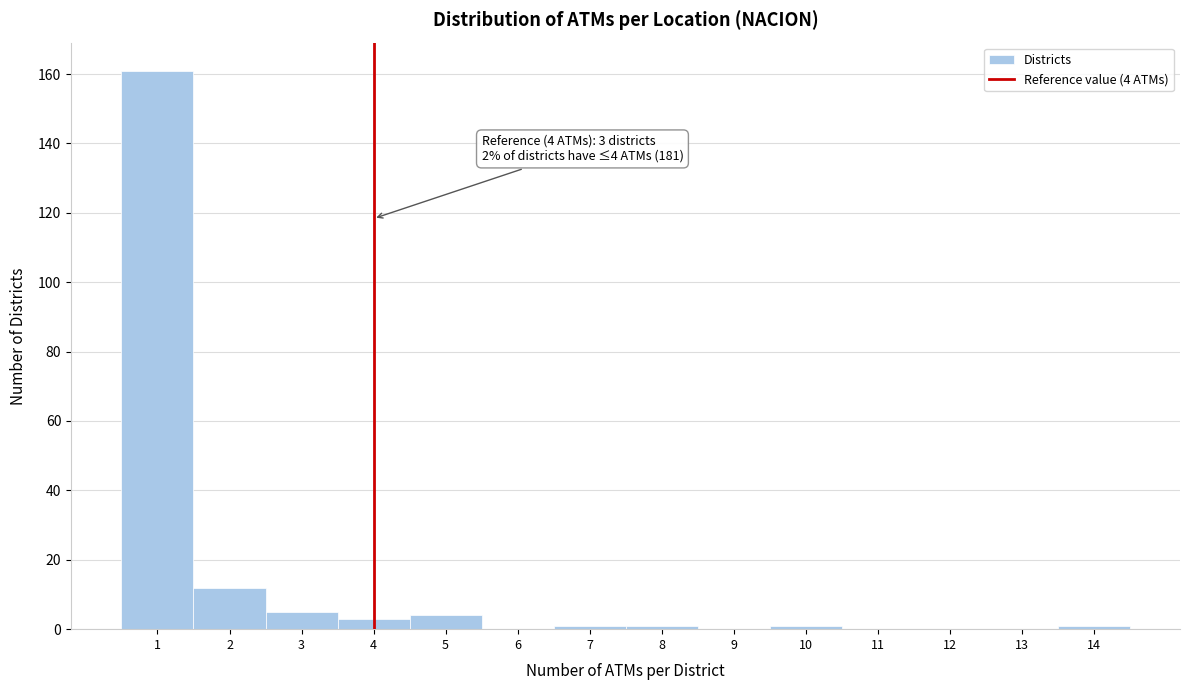

Over which range of the x-axis is the bar tallest?

0.5 to 1.5